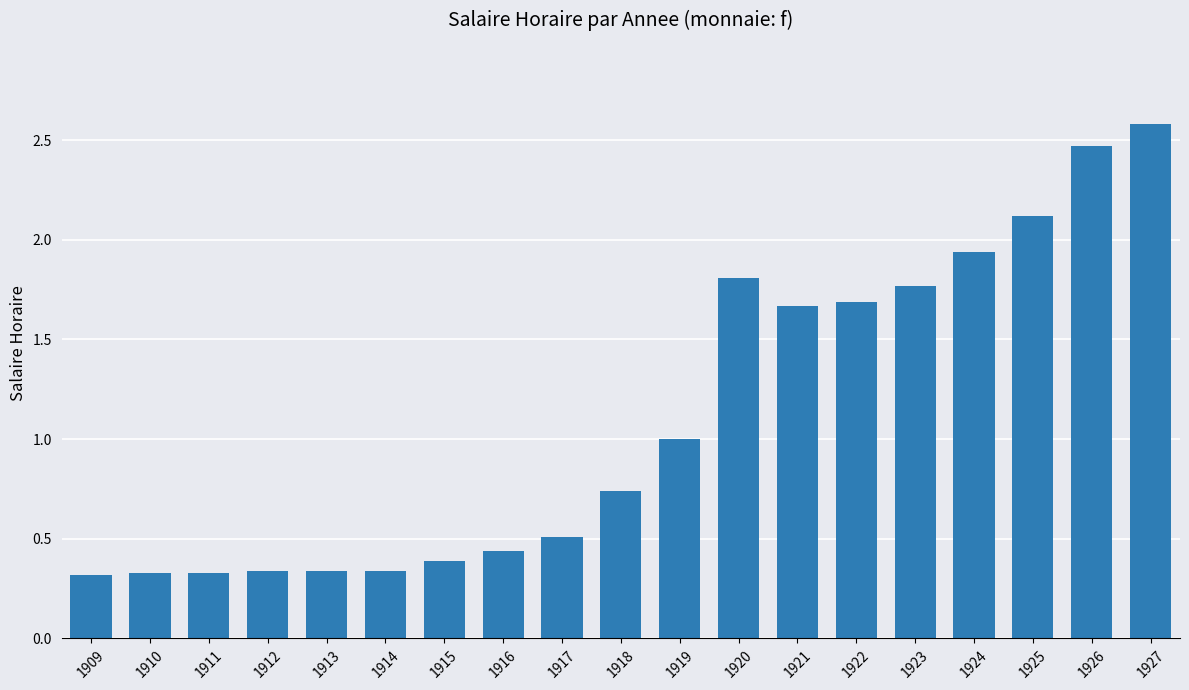

Approximately how many times larger is the value at 1919 compared to 1920?

0.6